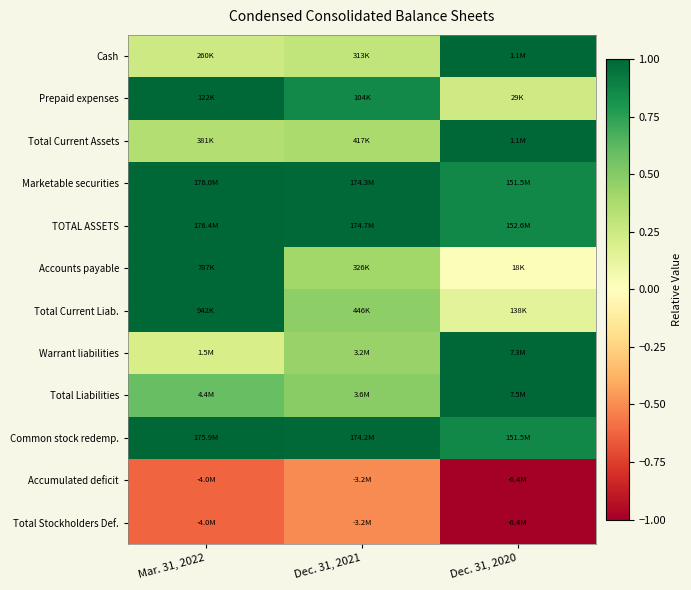

Reading right to left, transcribe all the data shown in this chart.

Cash: Dec. 31, 2020=1.0	Dec. 31, 2021=0.3	Mar. 31, 2022=0.2
Prepaid expenses: Dec. 31, 2020=0.2	Dec. 31, 2021=0.9	Mar. 31, 2022=1.0
Total Current Assets: Dec. 31, 2020=1.0	Dec. 31, 2021=0.4	Mar. 31, 2022=0.3
Marketable securities: Dec. 31, 2020=0.9	Dec. 31, 2021=1.0	Mar. 31, 2022=1.0
TOTAL ASSETS: Dec. 31, 2020=0.9	Dec. 31, 2021=1.0	Mar. 31, 2022=1.0
Accounts payable: Dec. 31, 2020=0.0	Dec. 31, 2021=0.4	Mar. 31, 2022=1.0
Total Current Liab.: Dec. 31, 2020=0.1	Dec. 31, 2021=0.5	Mar. 31, 2022=1.0
Warrant liabilities: Dec. 31, 2020=1.0	Dec. 31, 2021=0.4	Mar. 31, 2022=0.2
Total Liabilities: Dec. 31, 2020=1.0	Dec. 31, 2021=0.5	Mar. 31, 2022=0.6
Common stock redemp.: Dec. 31, 2020=0.9	Dec. 31, 2021=1.0	Mar. 31, 2022=1.0
Accumulated deficit: Dec. 31, 2020=-1.0	Dec. 31, 2021=-0.5	Mar. 31, 2022=-0.6
Total Stockholders Def.: Dec. 31, 2020=-1.0	Dec. 31, 2021=-0.5	Mar. 31, 2022=-0.6